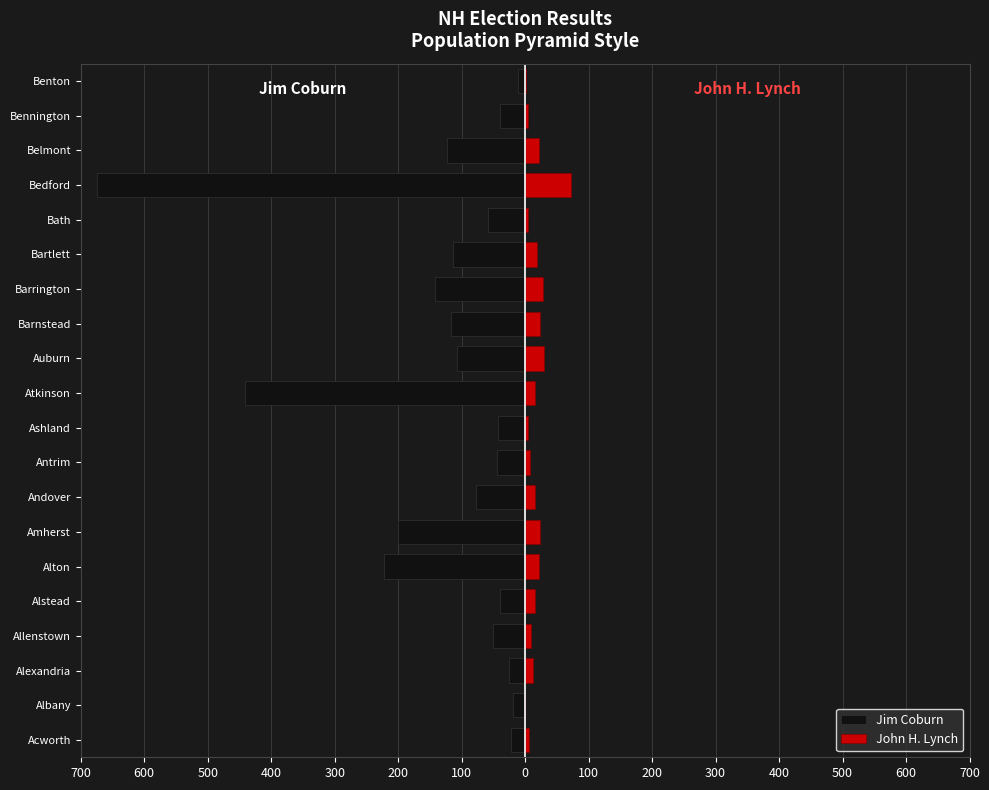

Between Antrim and Barnstead, which is larger?

Antrim